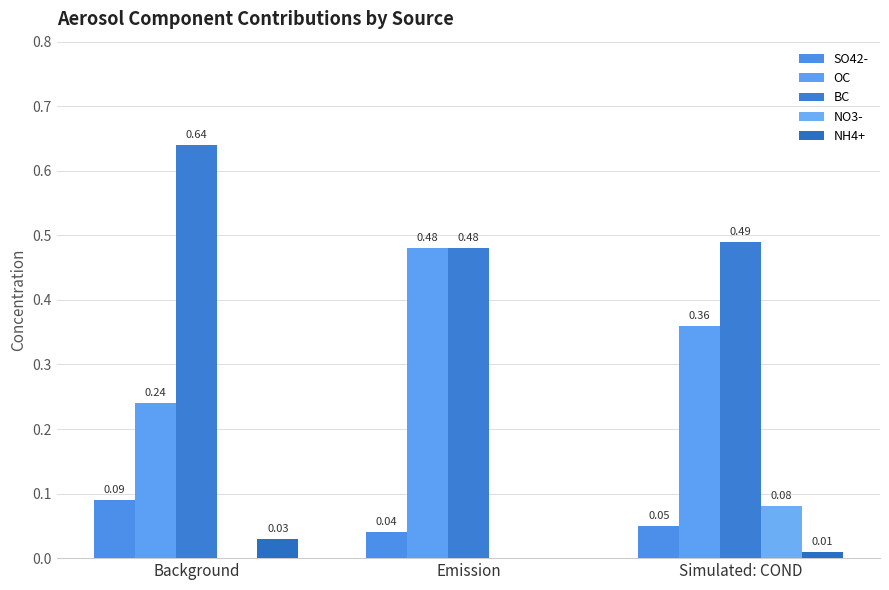

What position from the left is Simulated: COND?

3